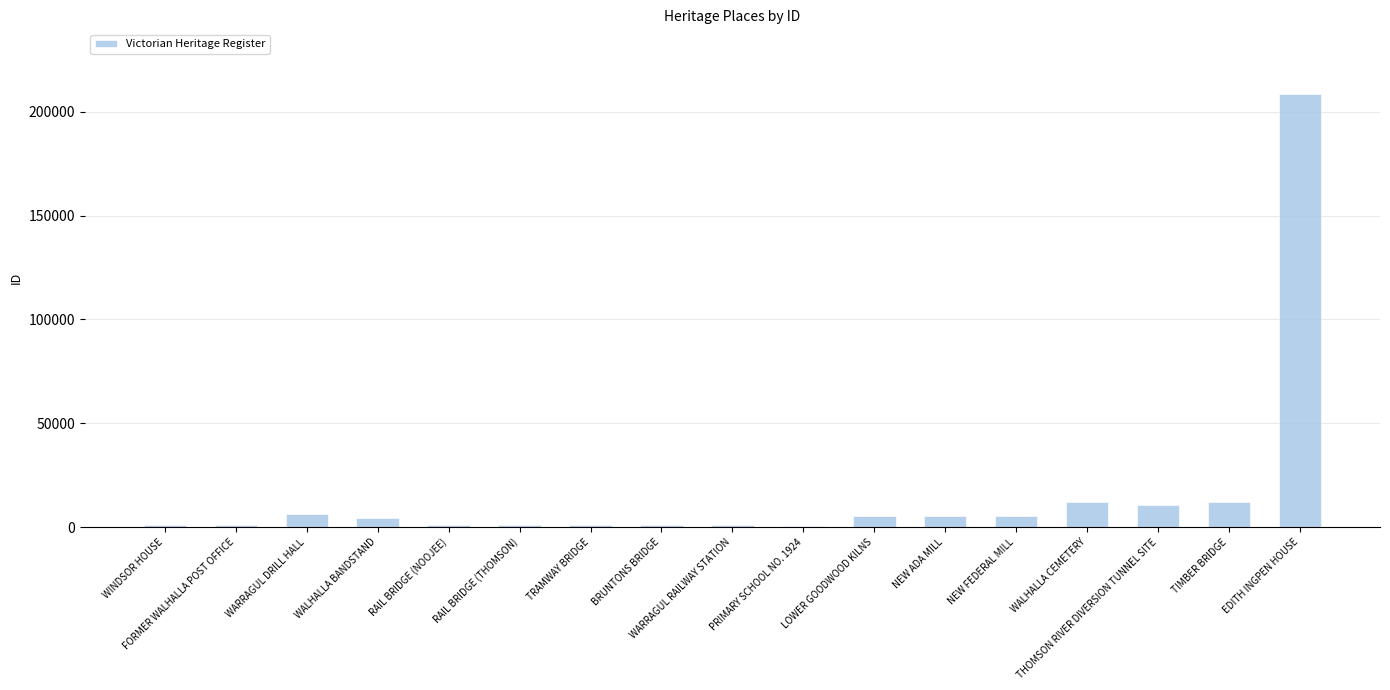

What is the maximum value shown in the chart?

208370